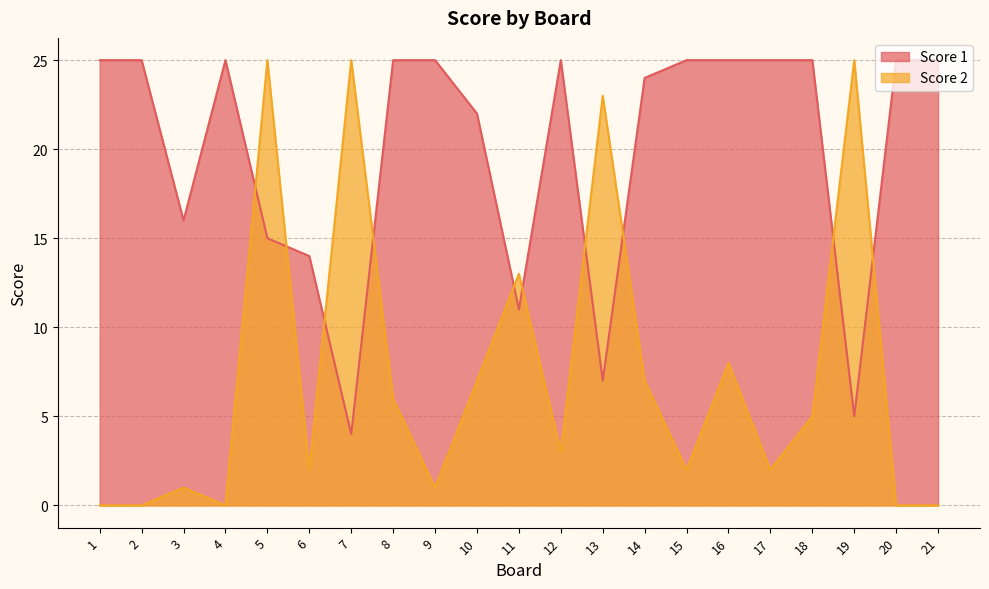

True or false: Score 1 and Score 2 cross at least once.

True